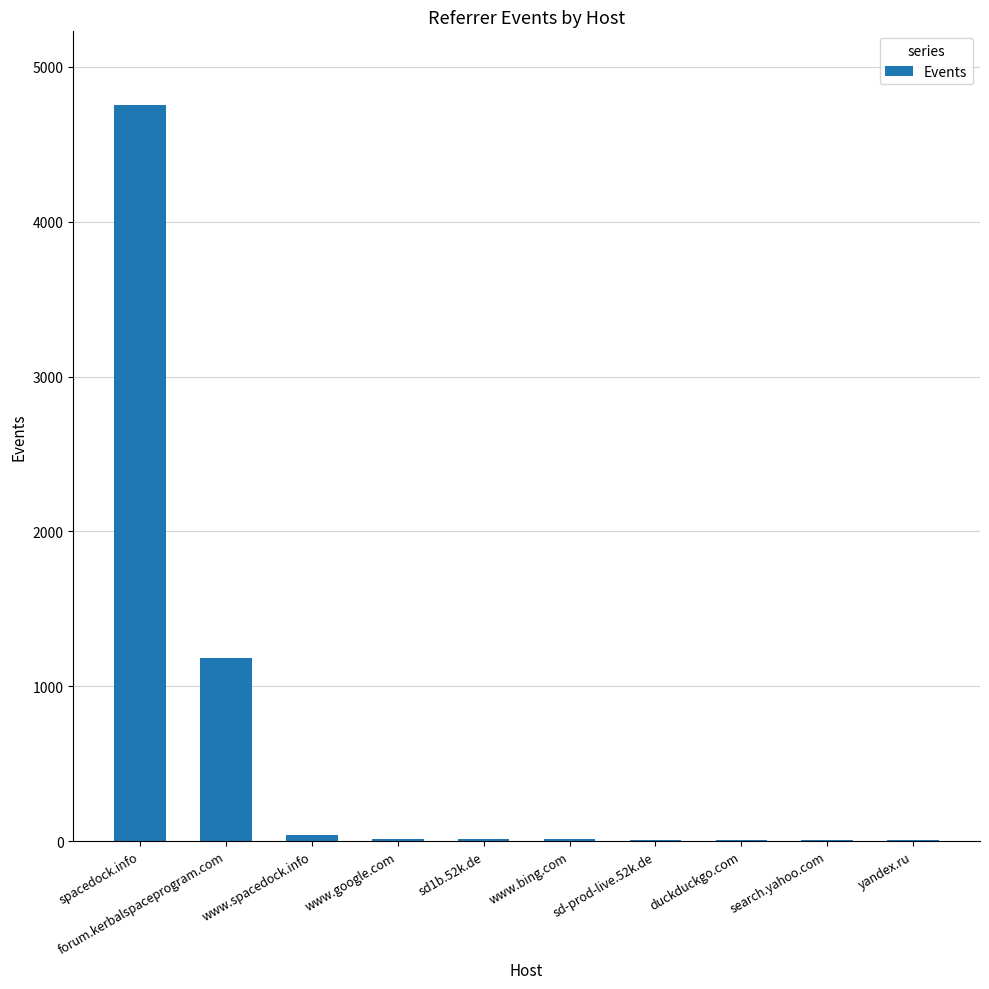

Read the value at www.bing.com, to the nearest 10.

10